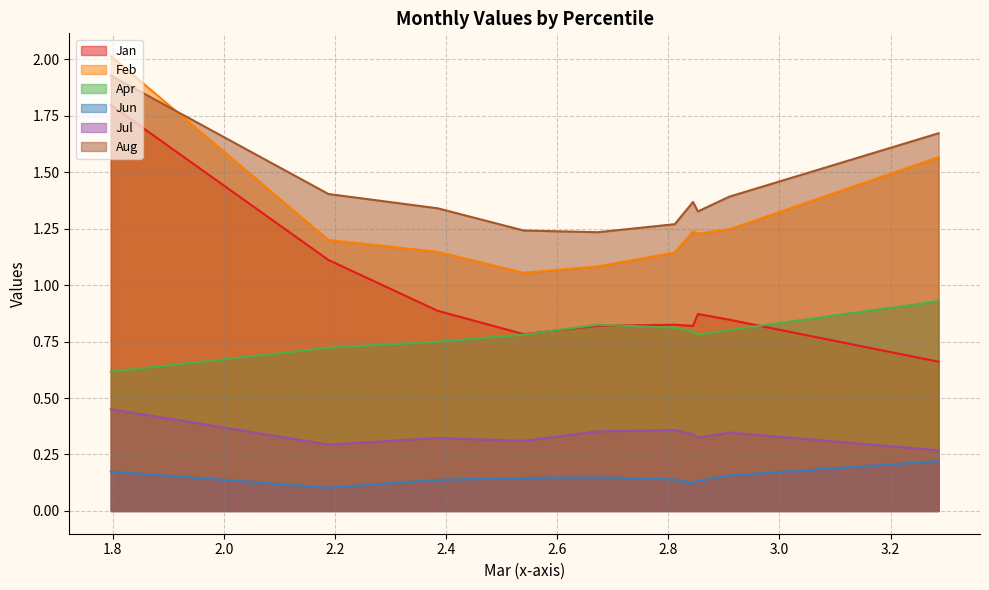

How many interior local peaks does the Jul series have?

3